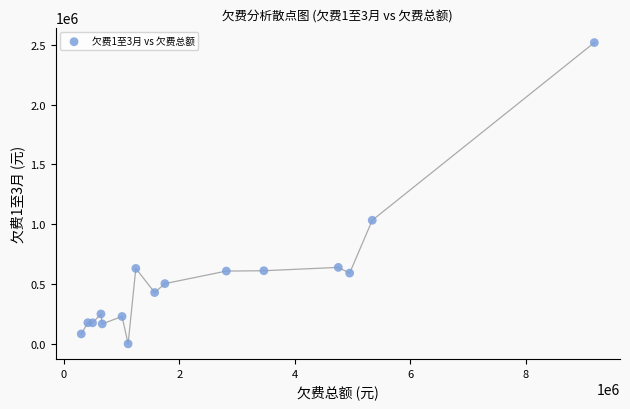

What Y value in the scatter plot is closest to 1259222?

1033073.3